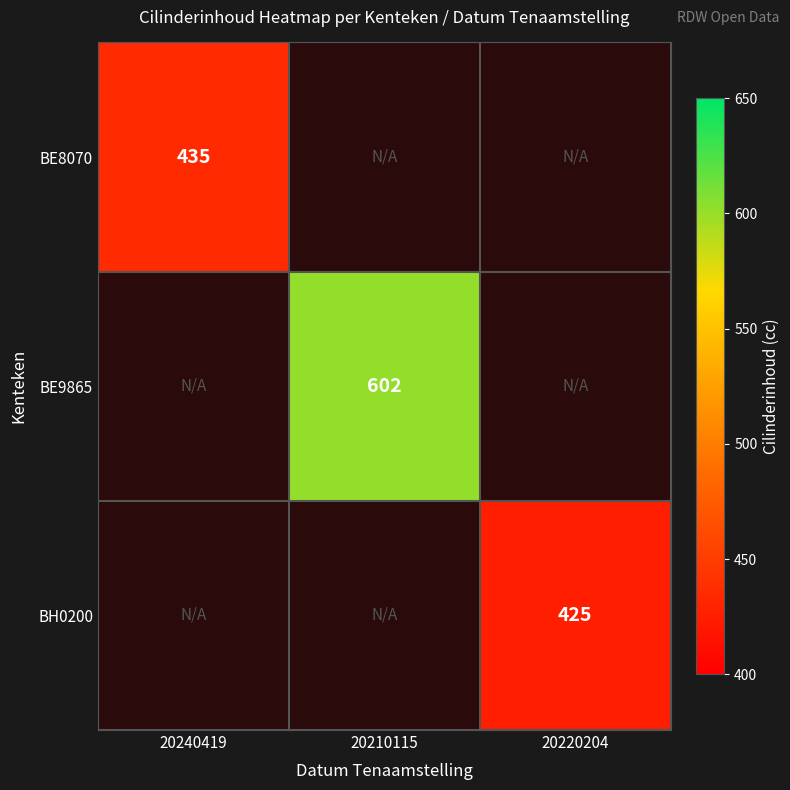

List the labels in order of BH0200 value, smallest first.

20240419, 20210115, 20220204